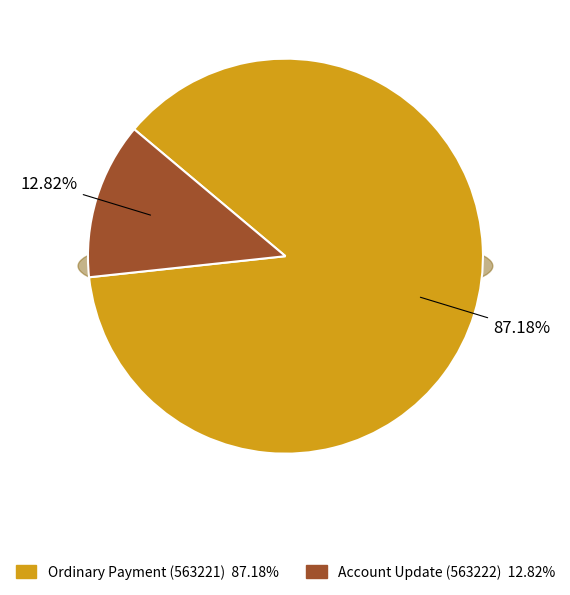

To the nearest percent, what portion does Account Update (563222) represent?

13%